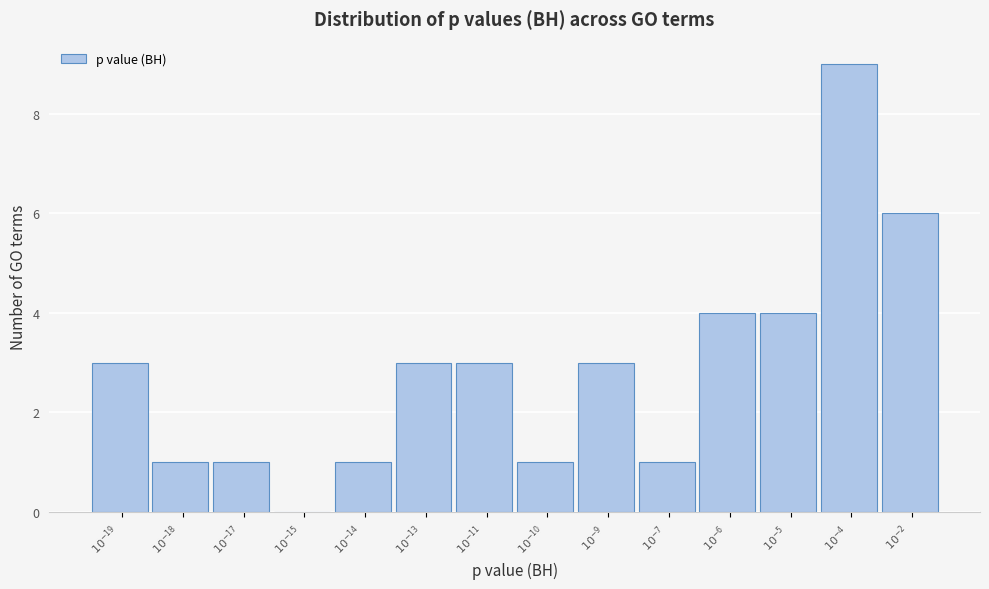

What is the greatest value displayed?

9